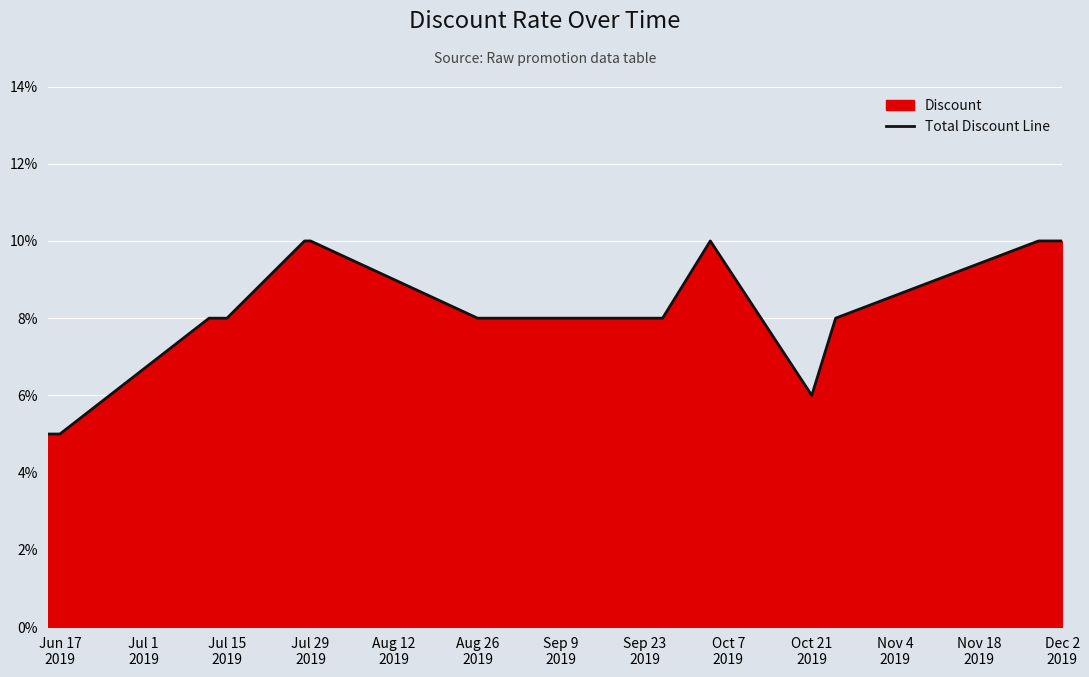

How many interior local valleys (lower than both neighbors) does the data have?

1